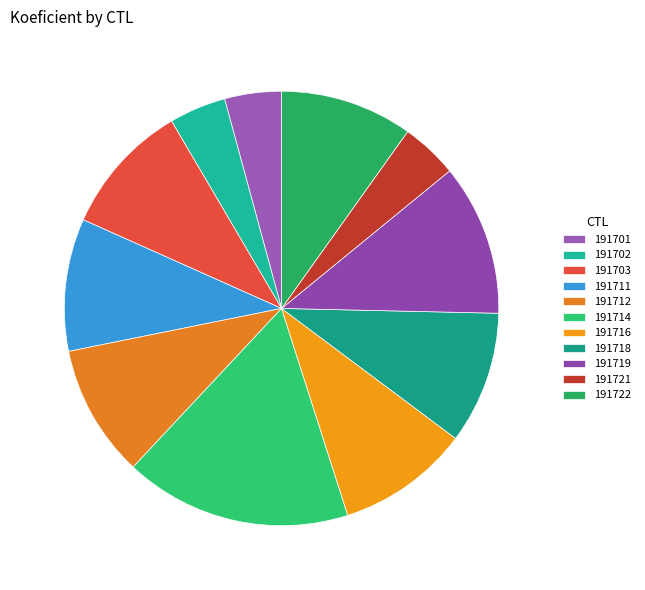

Which slice is the largest?

191714